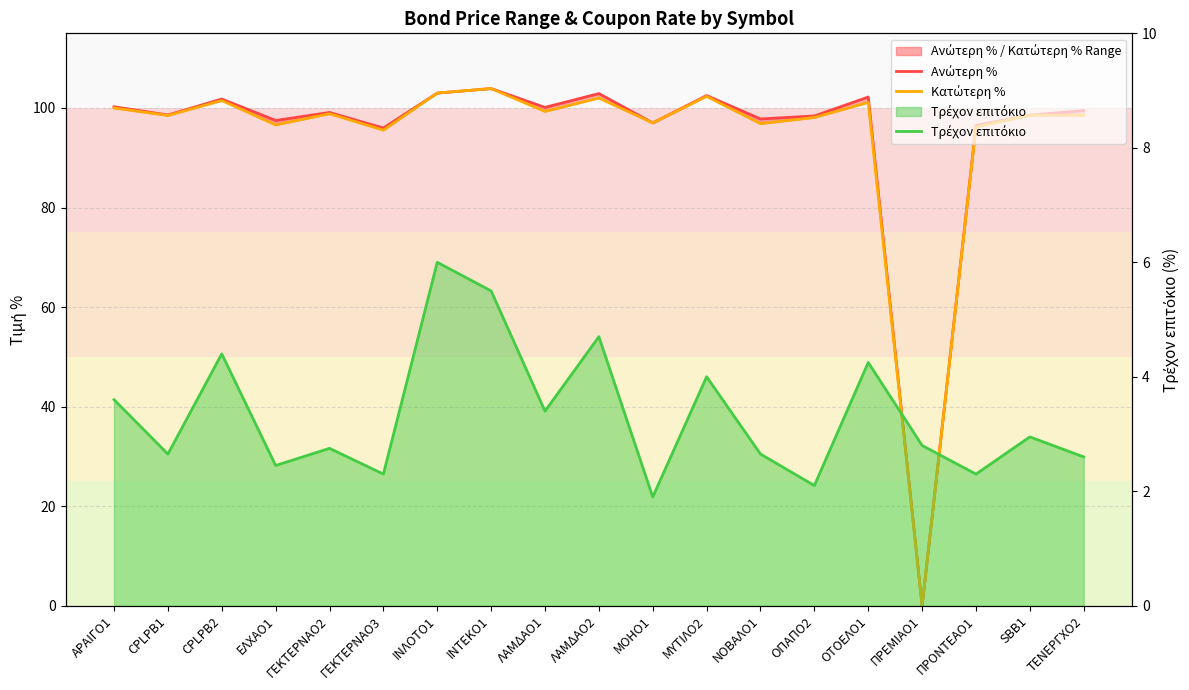

Reading right to left, what are all the values shown in this chart?

Ανώτερη %: 99.5	98.5	96.5	0.0	102.2	98.4	97.8	102.5	97.0	102.9	100.1	103.9	103.0	96.0	99.1	97.5	101.8	98.6	100.2
Κατώτερη %: 98.5	98.5	96.2	0.0	101.1	98.1	96.9	102.3	97.0	102.0	99.3	103.9	103.0	95.5	98.8	96.6	101.5	98.5	100.0
Τρέχον επιτόκιο: 2.6	3.0	2.3	2.8	4.2	2.1	2.6	4.0	1.9	4.7	3.4	5.5	6.0	2.3	2.8	2.5	4.4	2.6	3.6